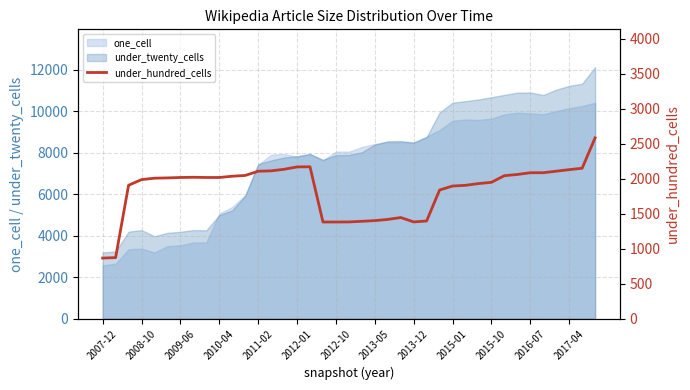

Reading left to right, extract all data points from this chart.

867	873	1907	1988	2008	2012	2018	2021	2018	2018	2036	2047	2107	2113	2135	2169	2171	1382	1382	1383	1392	1402	1419	1446	1383	1397	1839	1896	1906	1931	1949	2044	2061	2086	2086	2108	2130	2150	2584